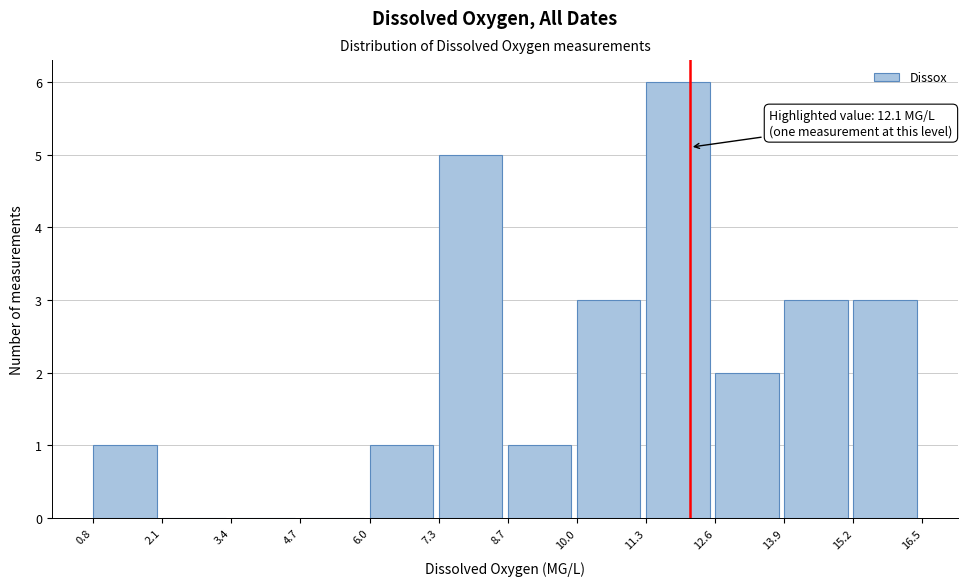

Which range on the x-axis has the tallest bar?

11.3 to 12.6